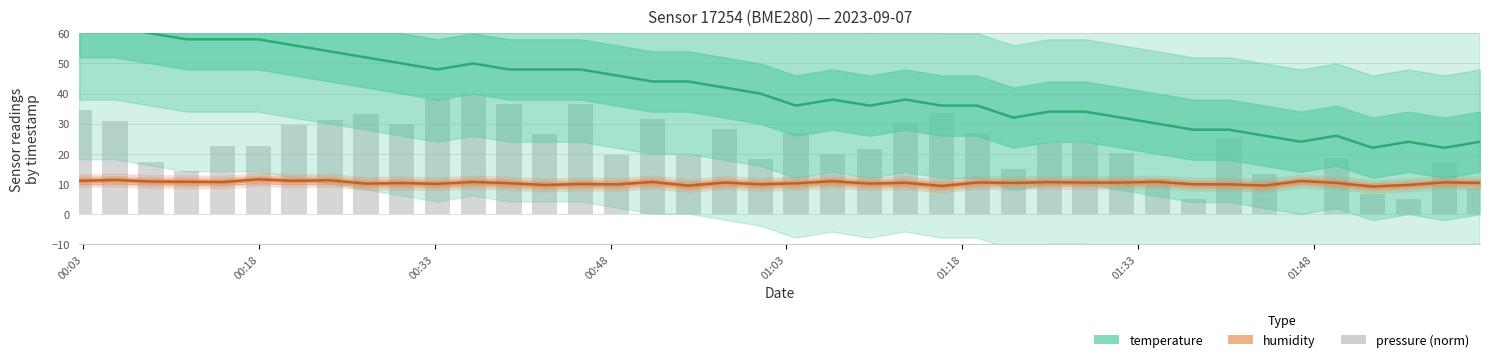

Count the number of data series in this chart.

3